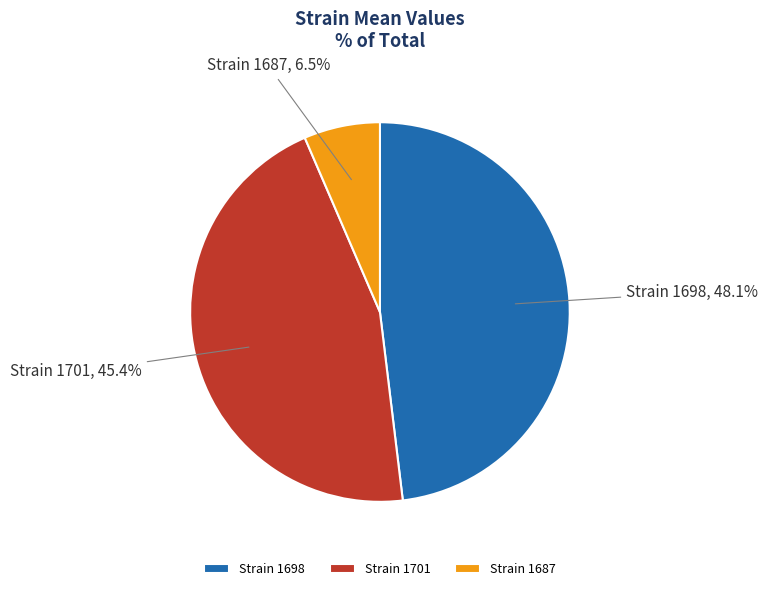

What is the ratio of the value at Strain 1698 to the value at Strain 1701?

1.1